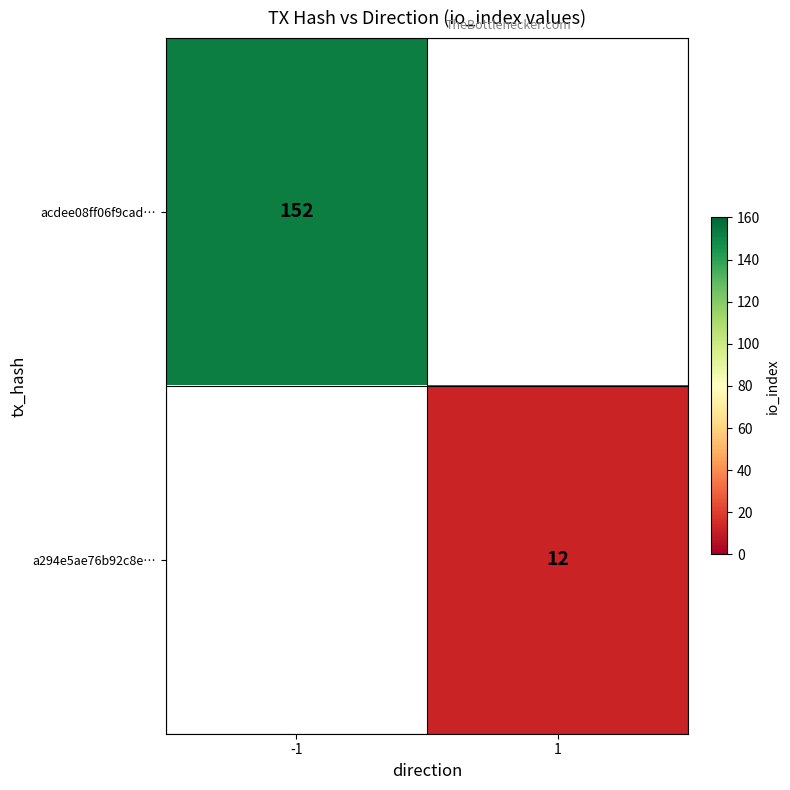

How many distinct data groups are displayed?

2